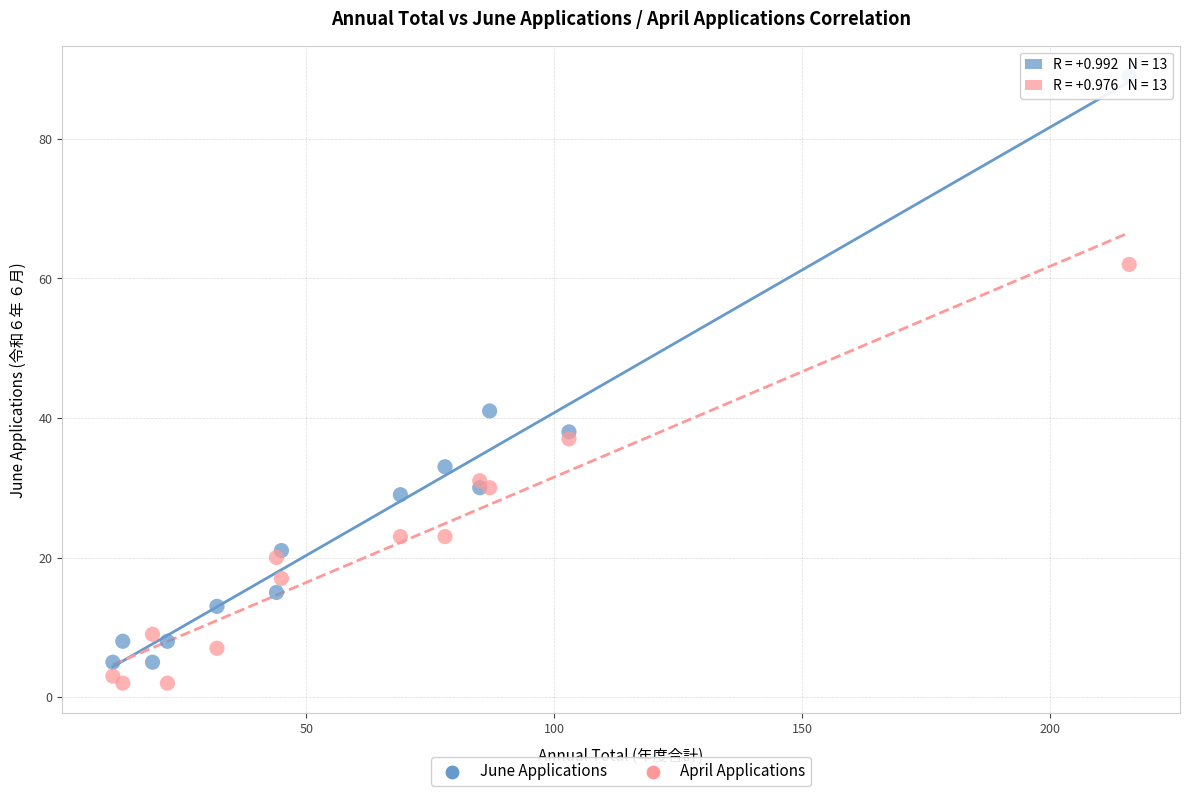

Which series has the largest Y range (max minus min)?

June Applications